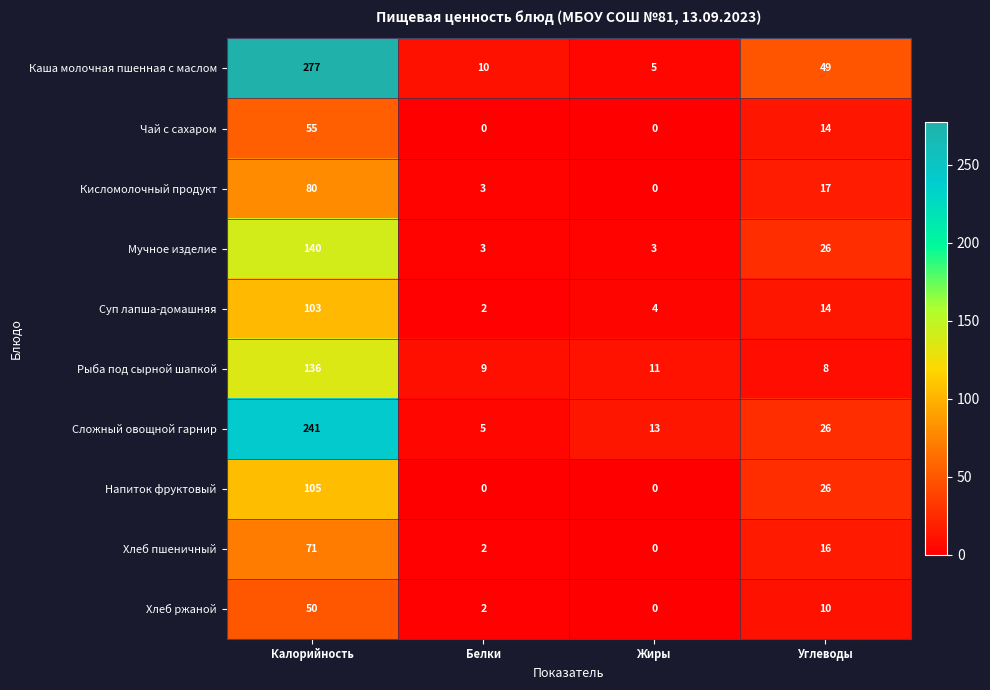

How many series are shown in this chart?

10